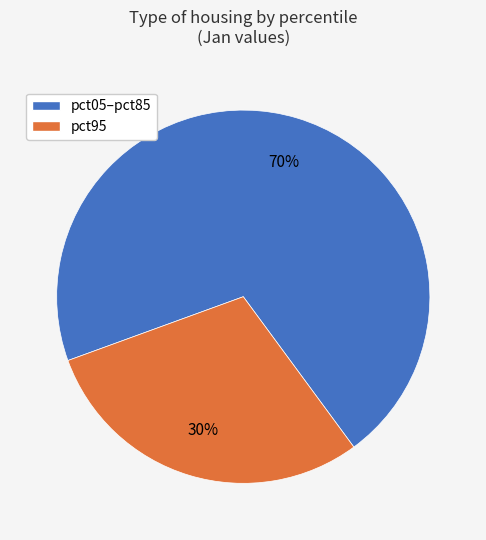

Is it true that pct95 is 17% of the pie?

False